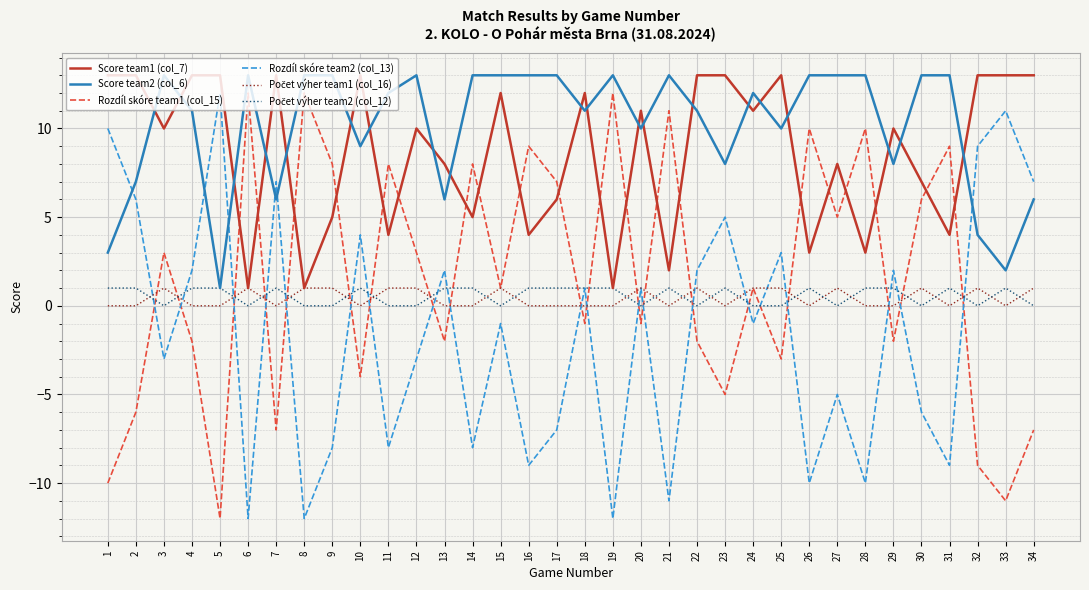

Where is the first local minimum for Rozdíl skóre team1 (col_15)?

5